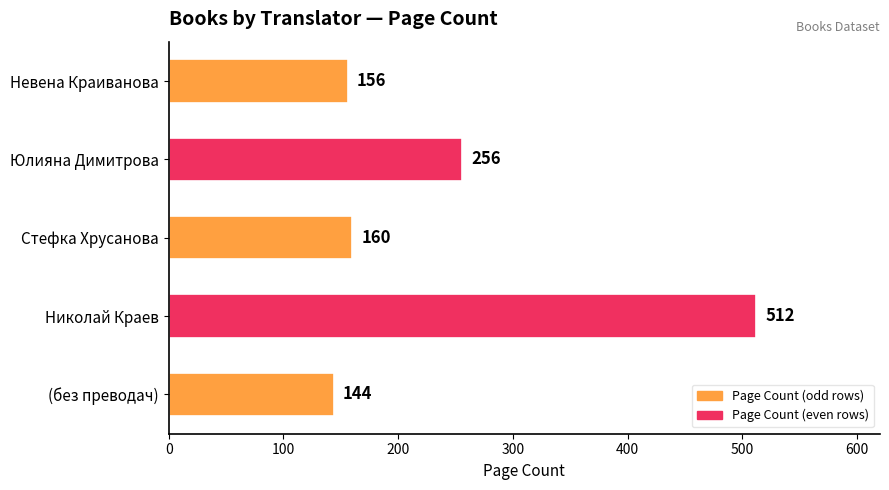

Which has a higher value, Невена Краиванова or Стефка Хрусанова?

Стефка Хрусанова